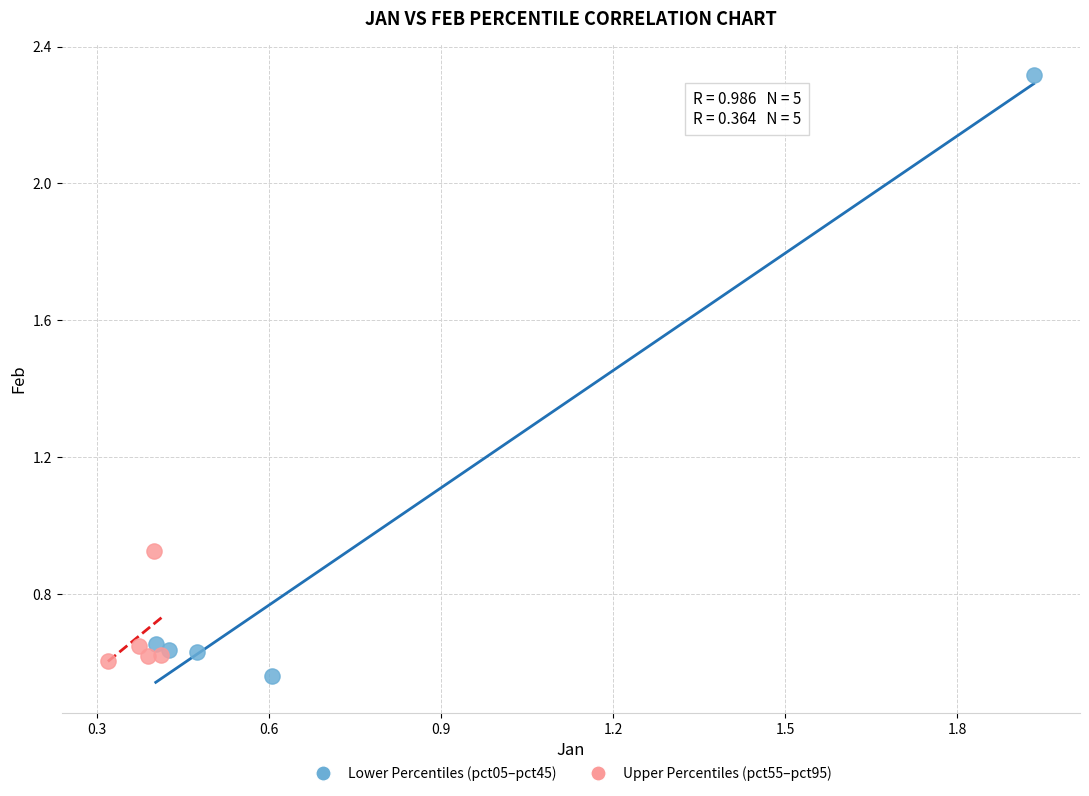

Which series has the largest Y range (max minus min)?

Lower Percentiles (pct05–pct45)